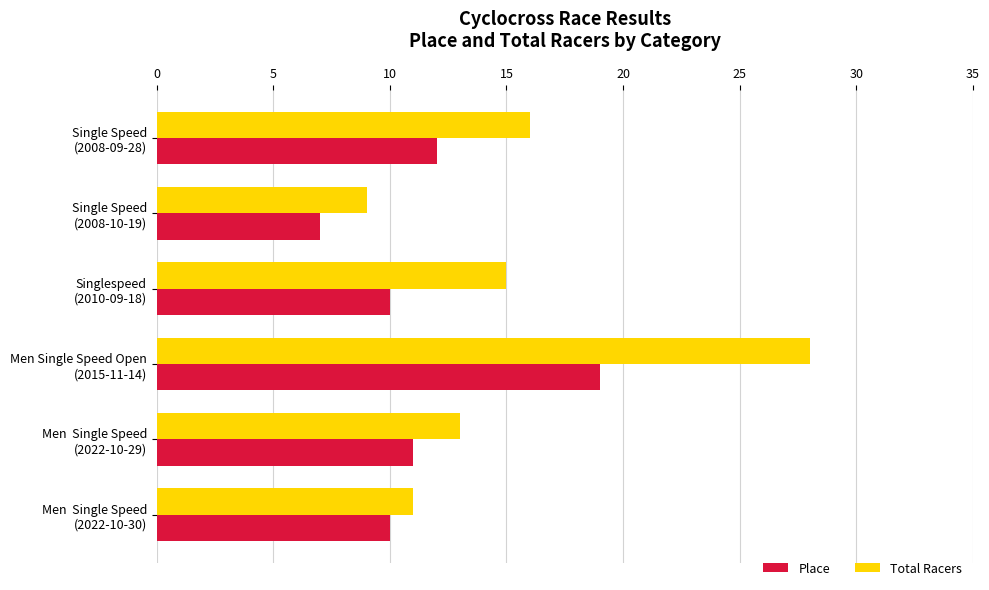

List the series in order of their overall mean, highest first.

Total Racers, Place